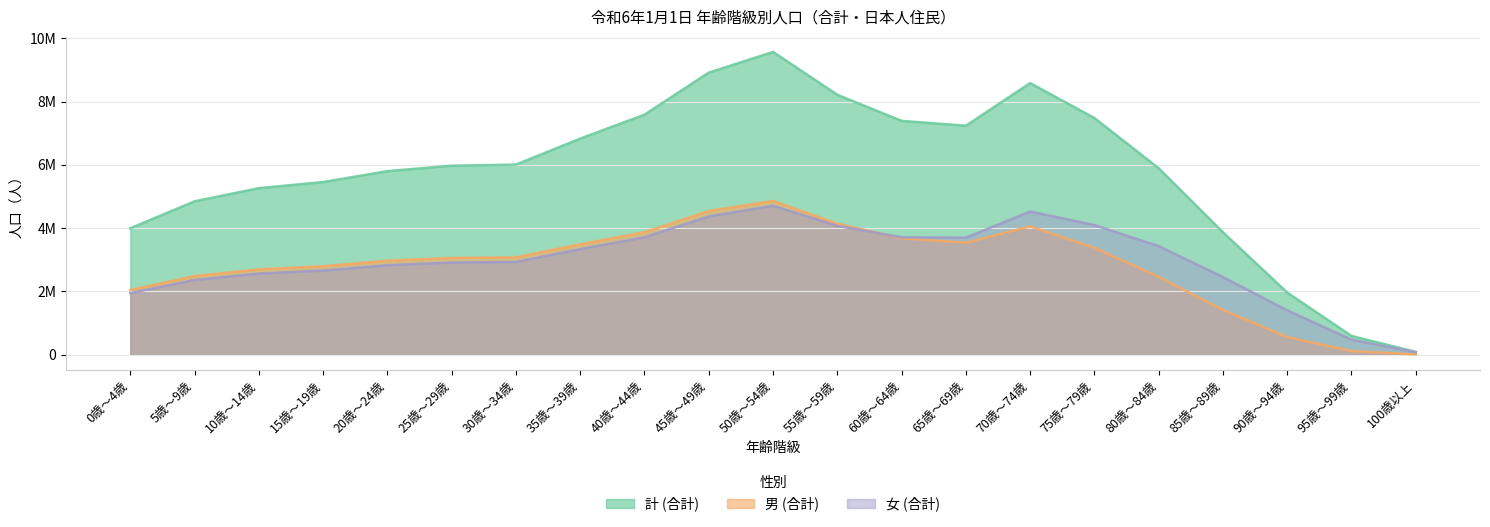

How many interior local valleys does the 計 (合計) series have?

1